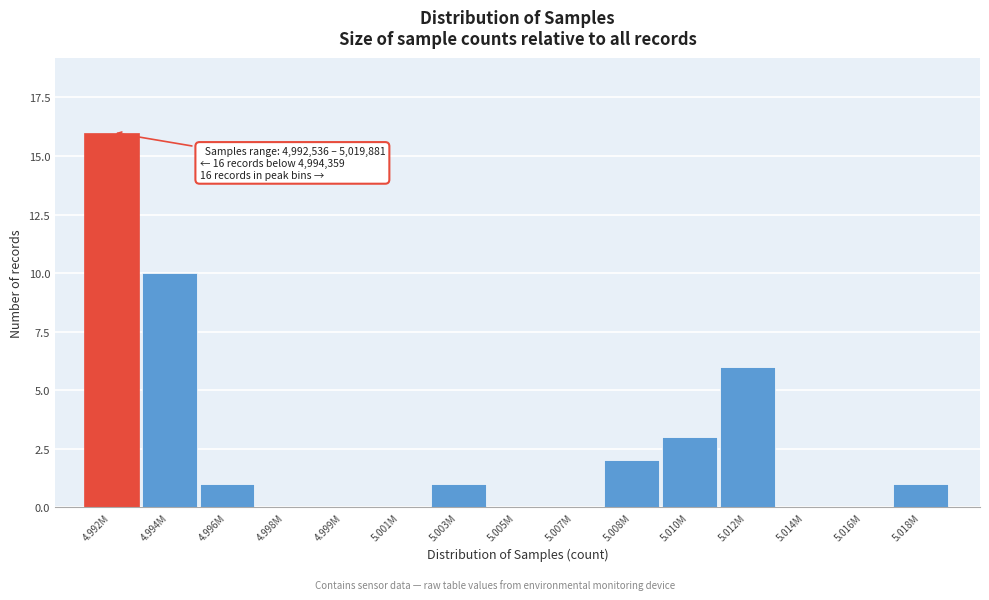

Reading left to right, what are all the values shown in this chart?

4.992M=16	4.994M=10	4.996M=1	4.998M=0	4.999M=0	5.001M=0	5.003M=1	5.005M=0	5.007M=0	5.008M=2	5.010M=3	5.012M=6	5.014M=0	5.016M=0	5.018M=1